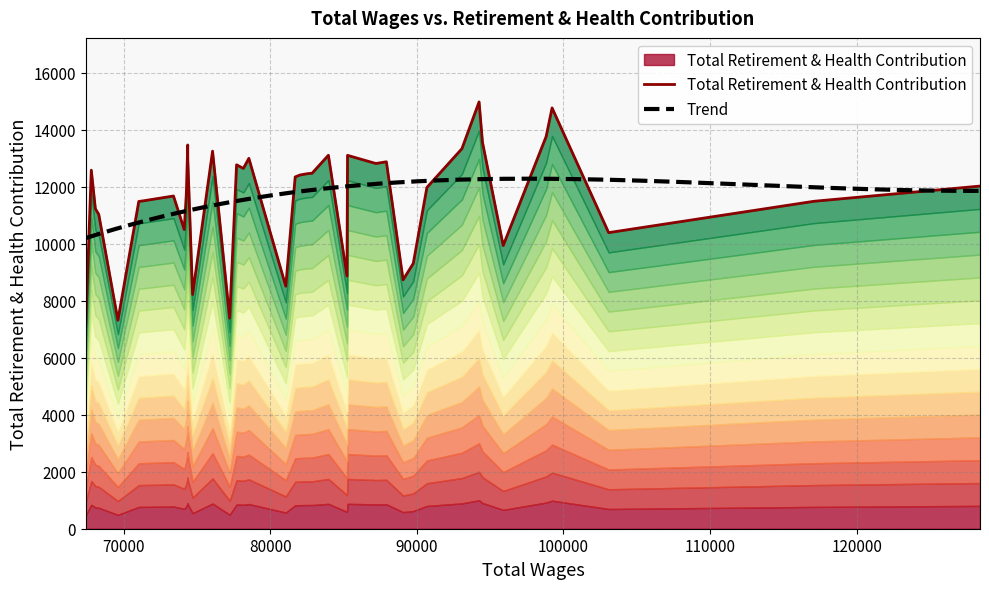

How many categories are shown in the chart?

40